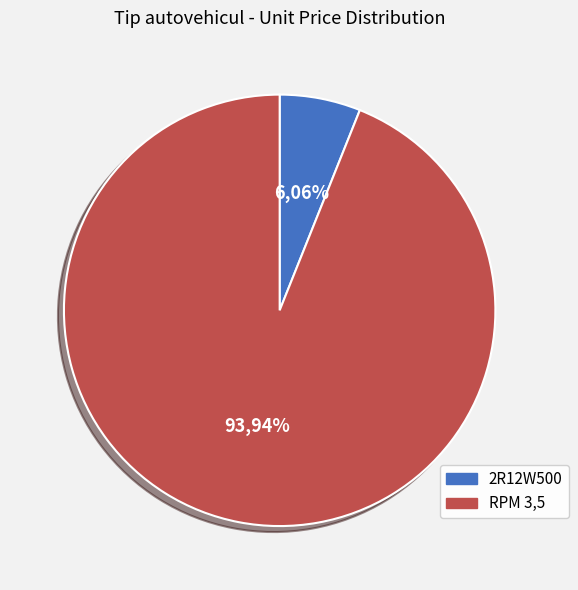

Do 2R12W500 and RPM 3,5 together represent more than half of the pie?

Yes